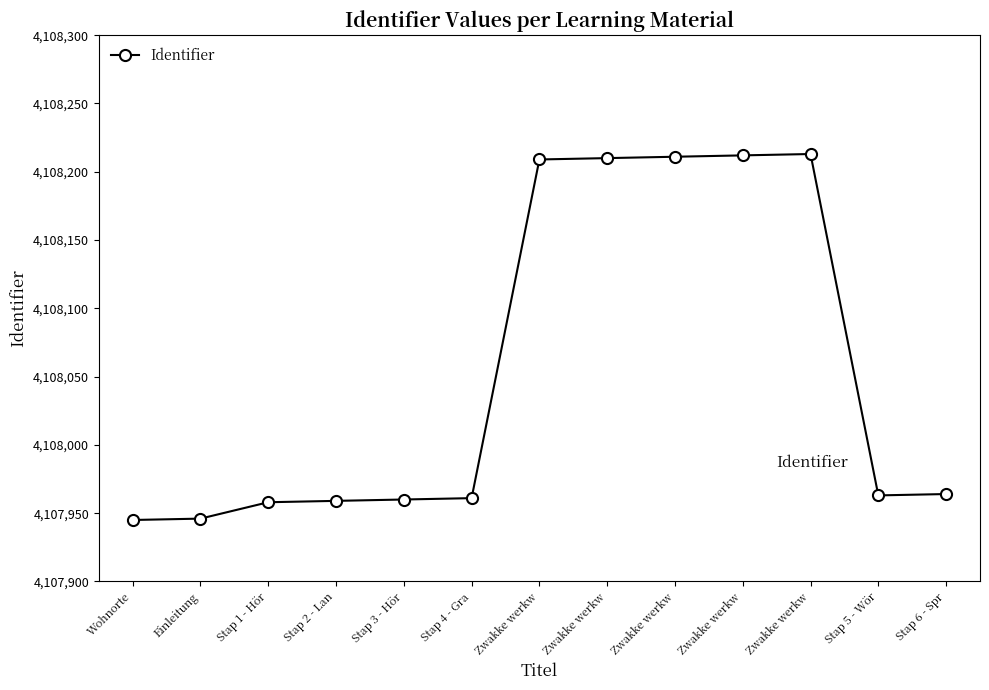

Reading left to right, what are all the values shown in this chart?

4107945	4107946	4107958	4107959	4107960	4107961	4108209	4108210	4108211	4108212	4108213	4107963	4107964